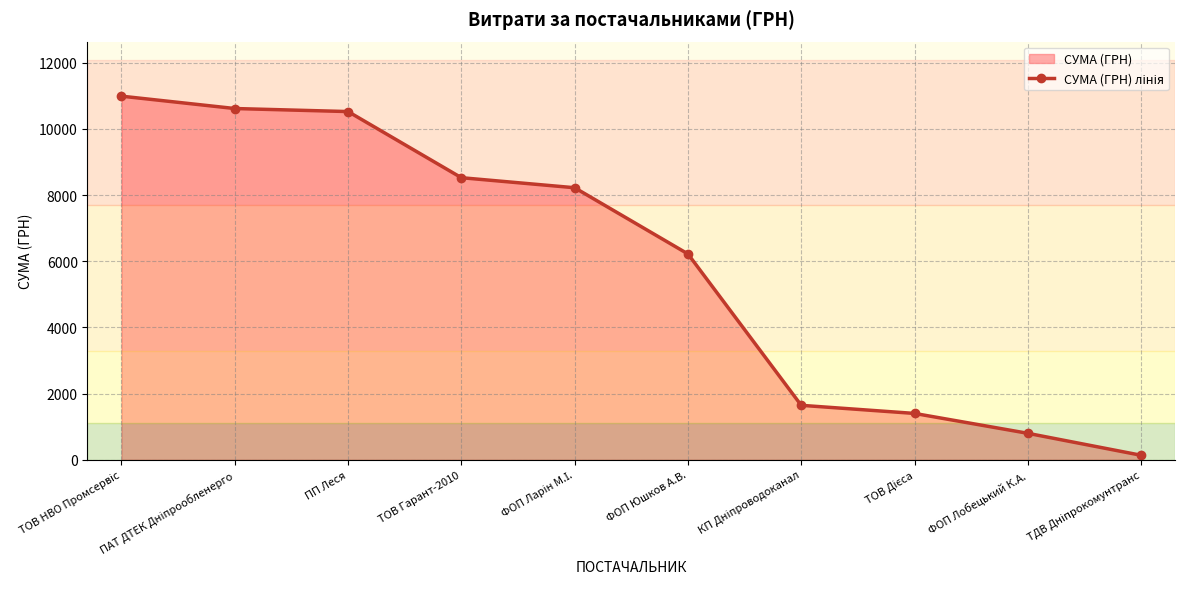

Reading left to right, list all the values displayed in this chart.

10987.6	10614.0	10522.0	8523.6	8220.2	6220.0	1645.1	1399.9	799.3	135.7